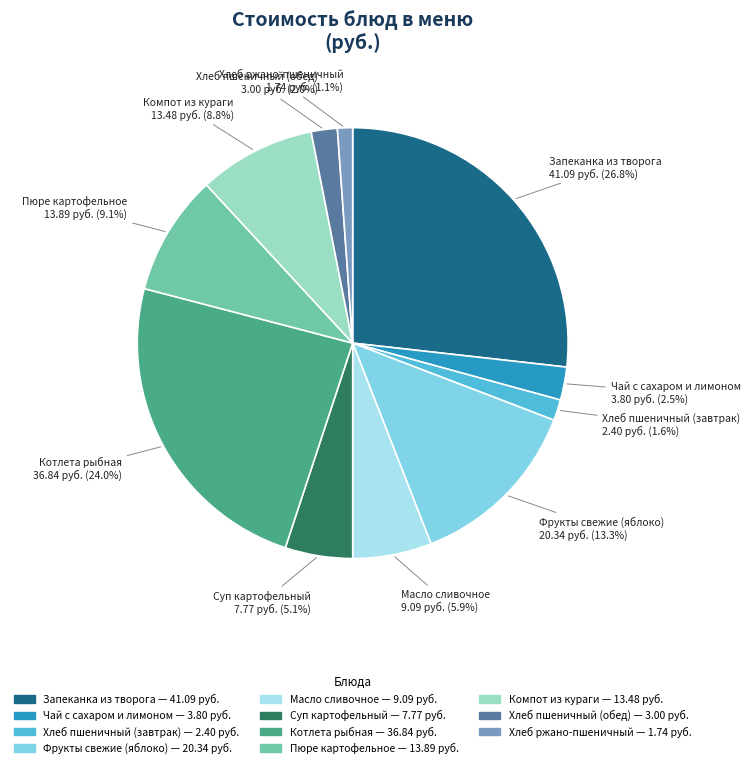

What is the largest slice in the pie chart?

Запеканка из творога